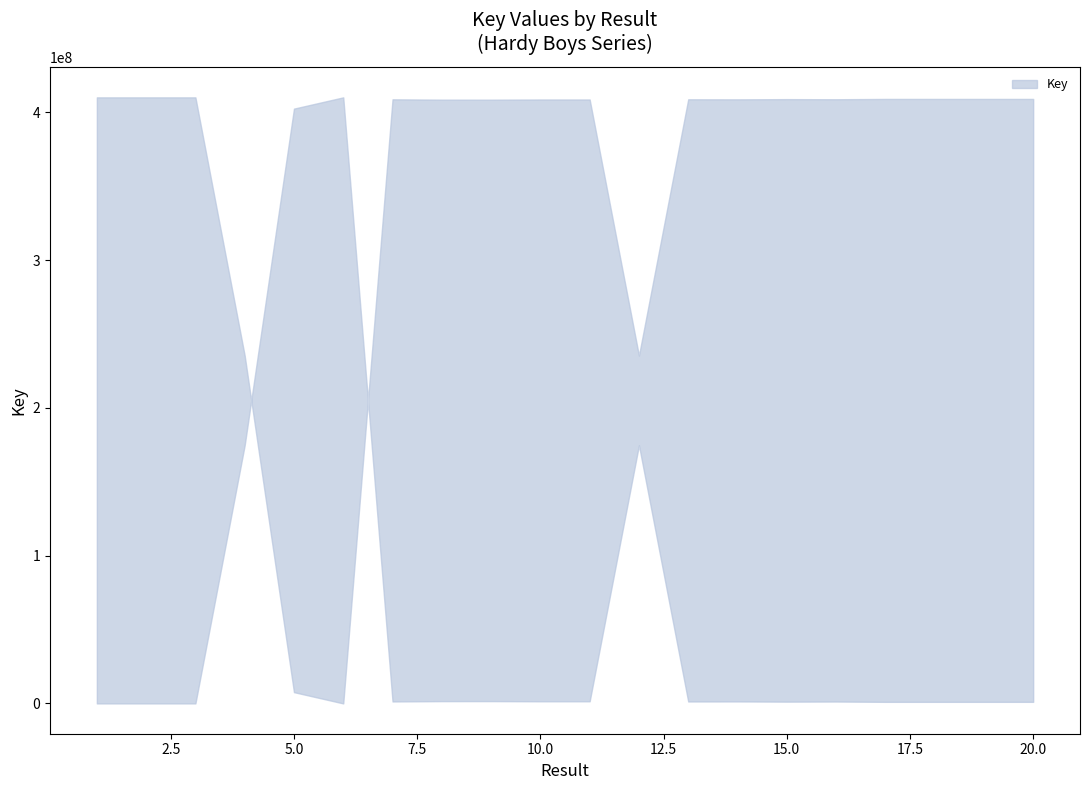

How many series are shown in this chart?

1